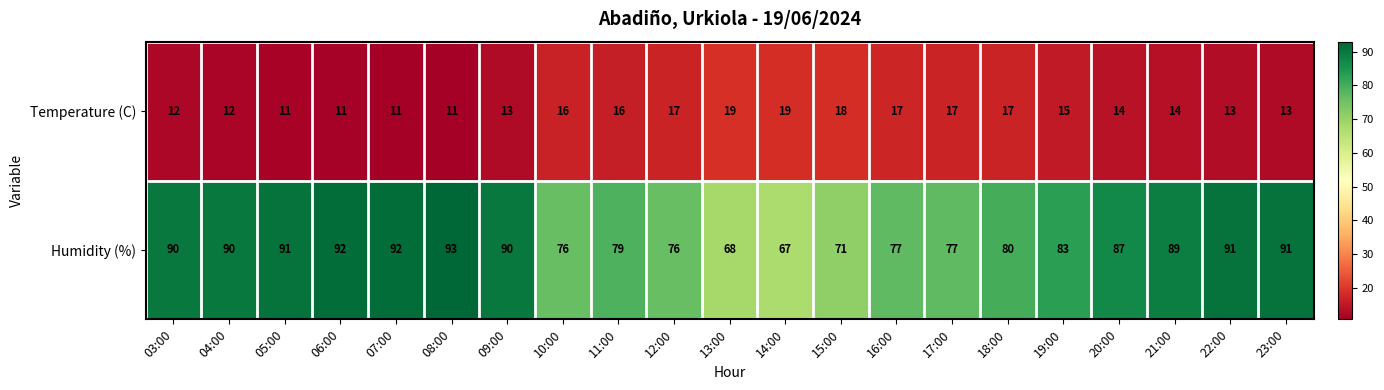

The Humidity (%) series shows 35 at 10:00. True or false?

False